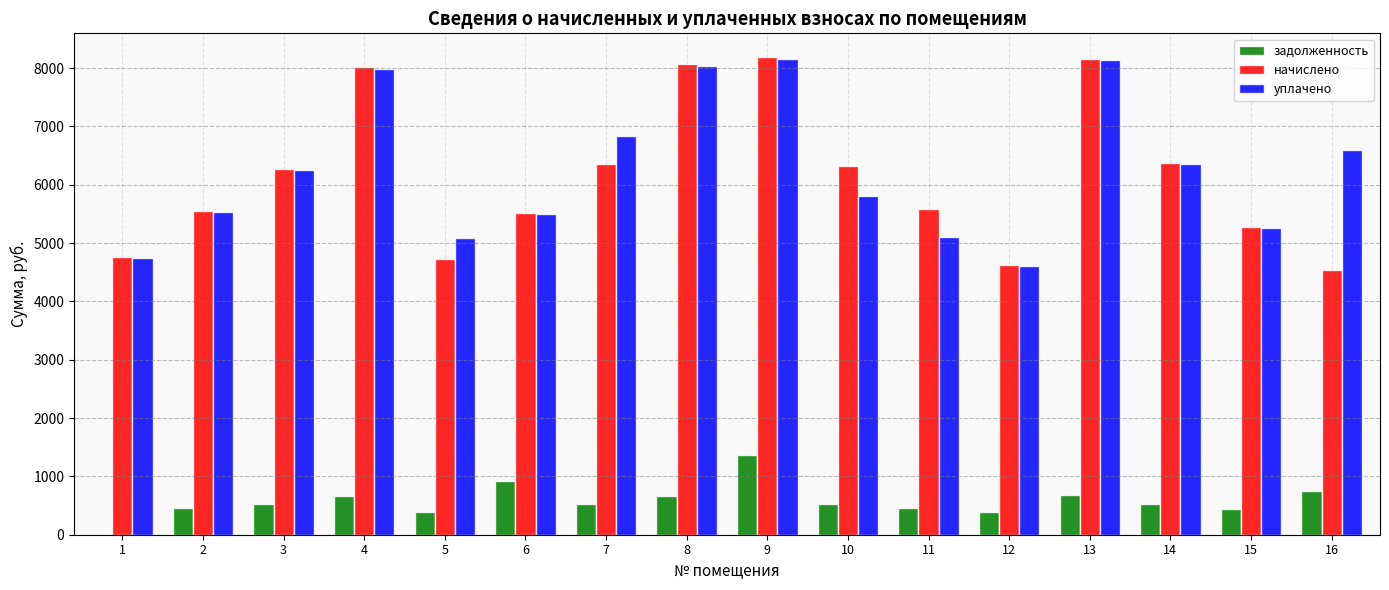

True or false: уплачено has a value of 7989.8 at 4.

True